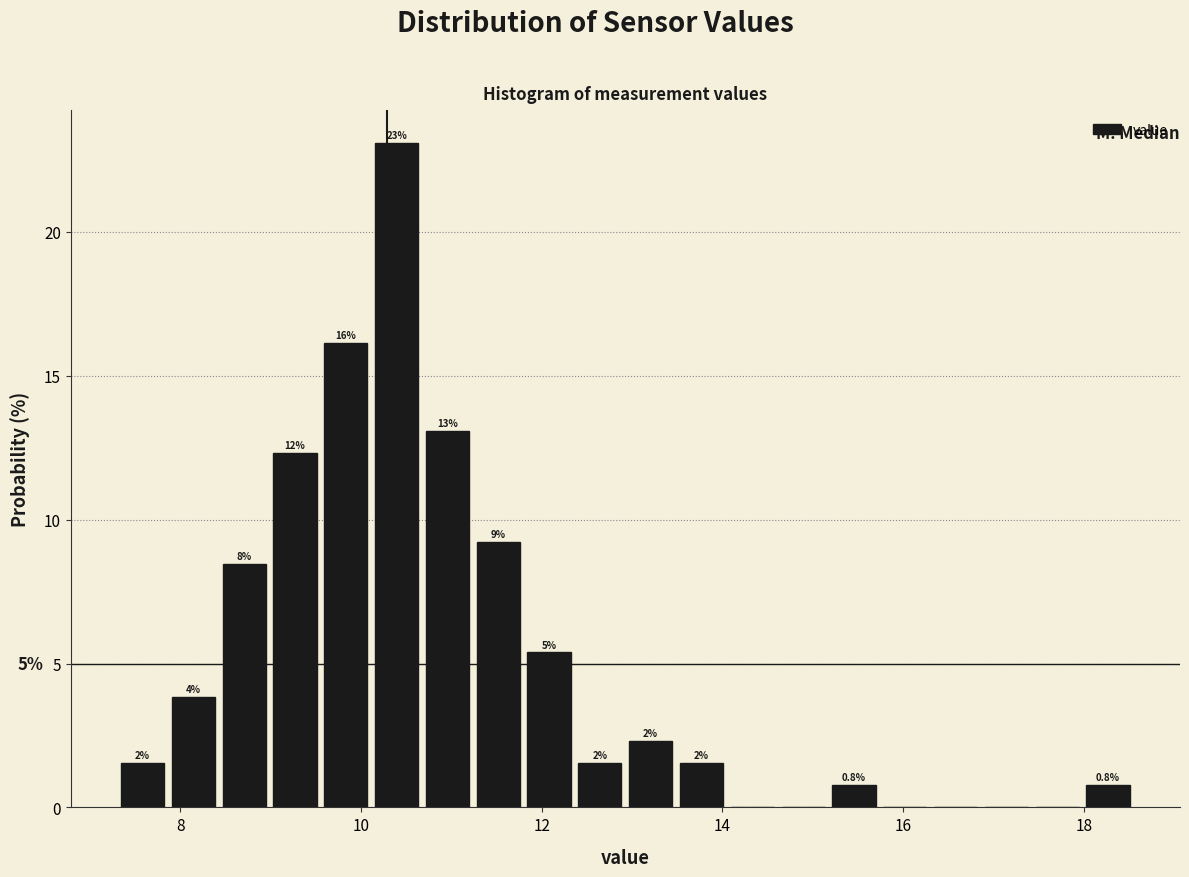

Around what value on the x-axis is the tallest bar? Give the approximate position of its centre, as read against the axis.

10.4